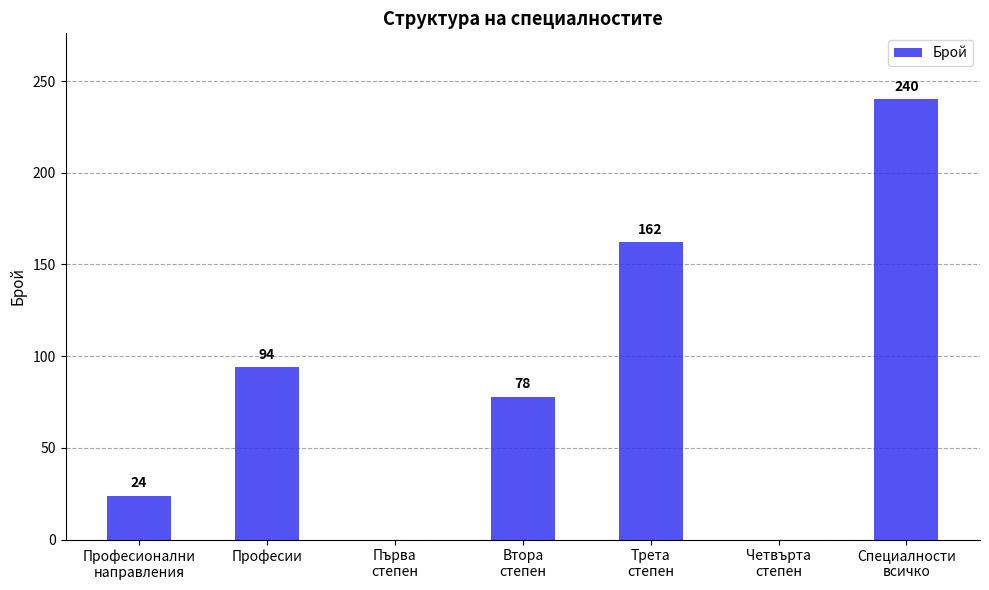

Are the bars grouped side by side (vs. stacked)?

No